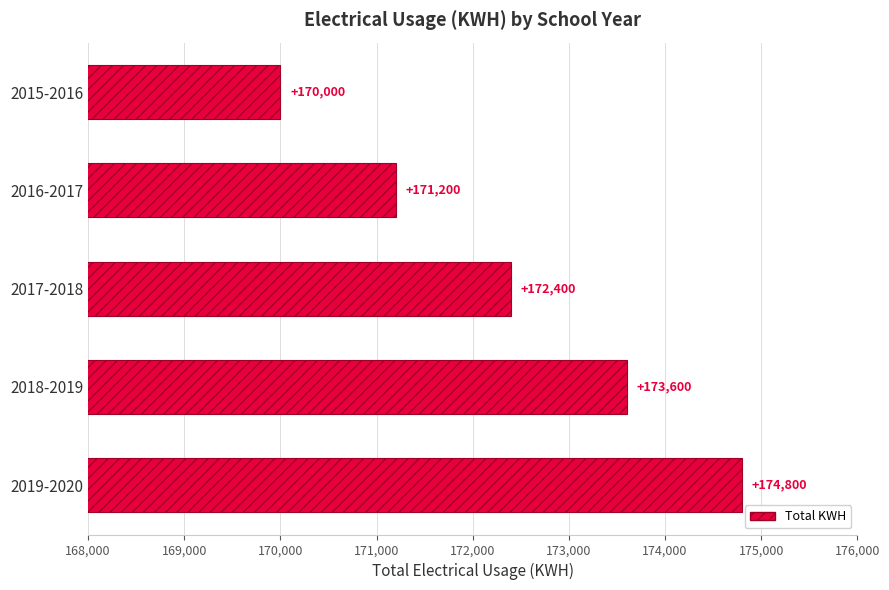

Reading top to bottom, list all the values displayed in this chart.

2015-2016=170000	2016-2017=171200	2017-2018=172400	2018-2019=173600	2019-2020=174800